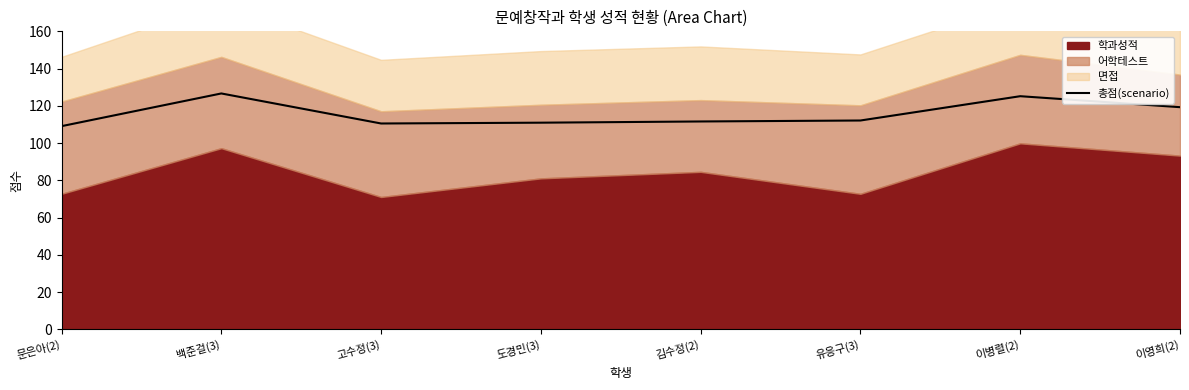

Reading left to right, what are all the values shown in this chart?

109.1	126.7	110.5	111.0	111.6	112.1	125.2	119.3